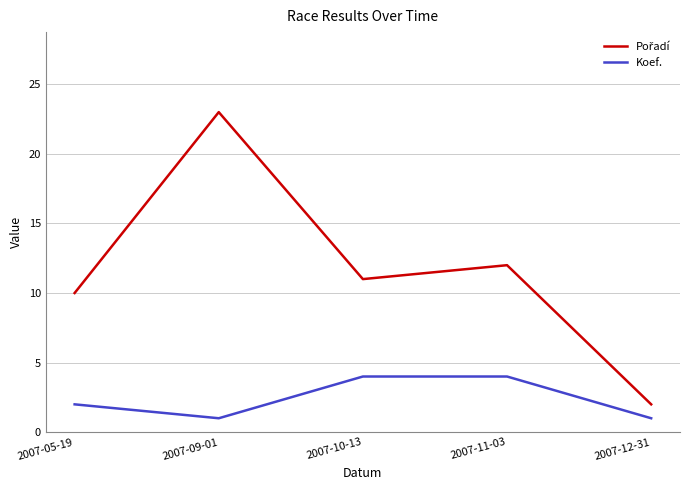

What is the maximum value shown in the chart?

23